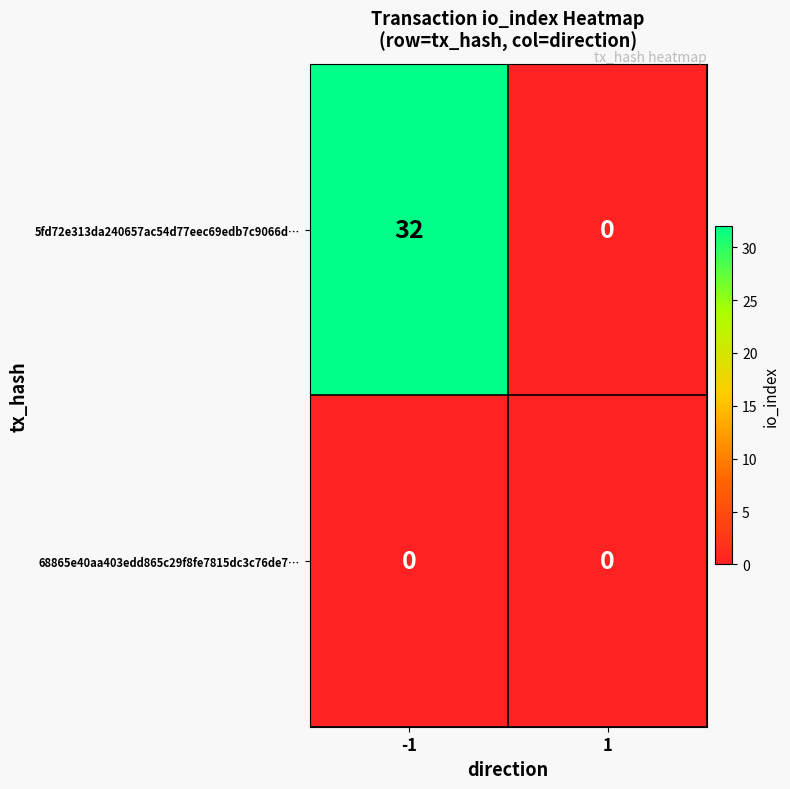

Which series has the largest total across all categories?

5fd72e313da240657ac54d77eec69edb7c9066d…